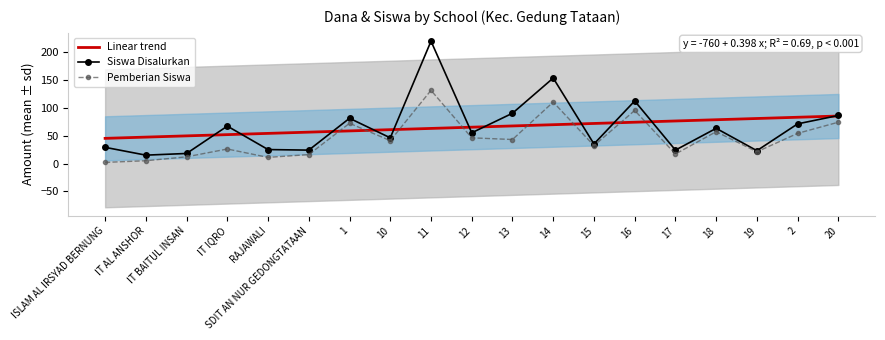

What is the label of the 6th point from the left?

SDIT AN NUR GEDONGTATAAN